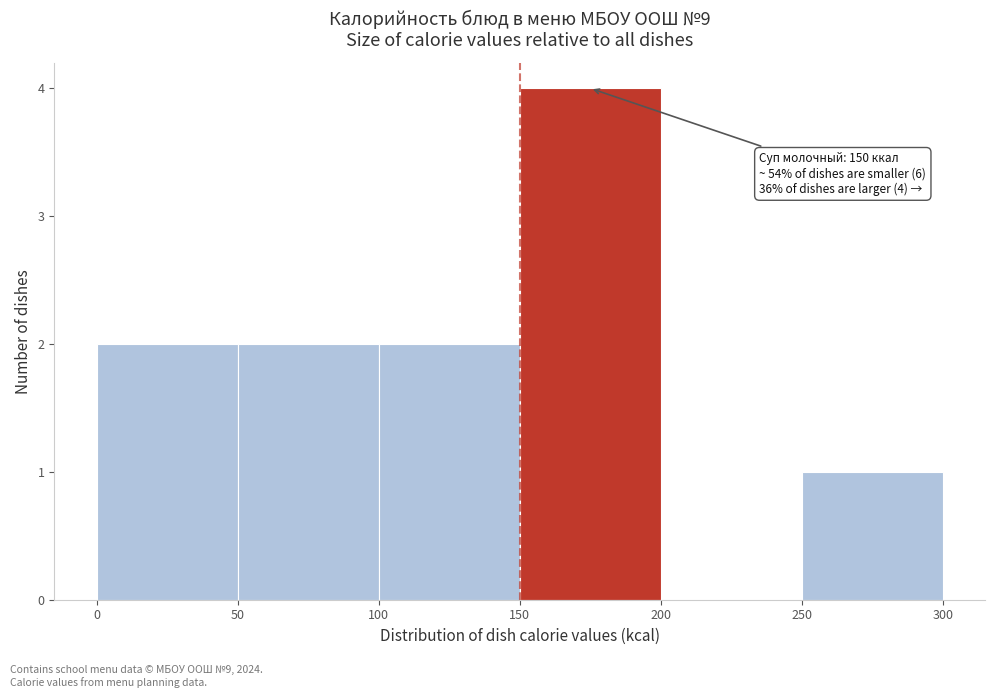

Over which range of the x-axis is the bar tallest?

150 to 200